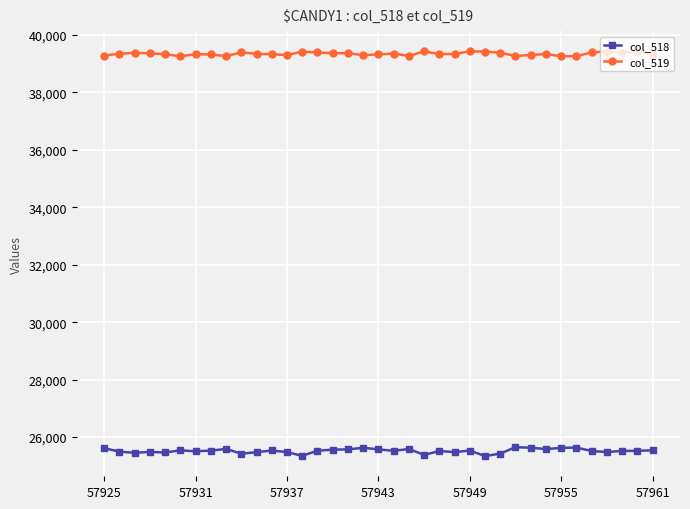

At how many categories does at least one series exceed 31694?

37